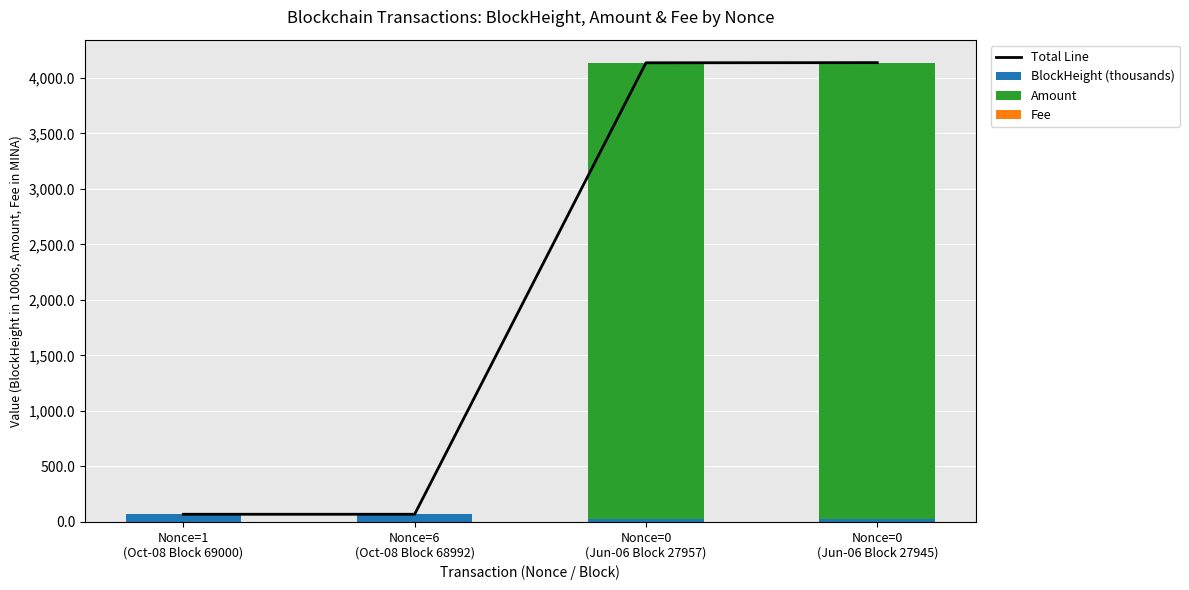

Are the bars horizontal?

No